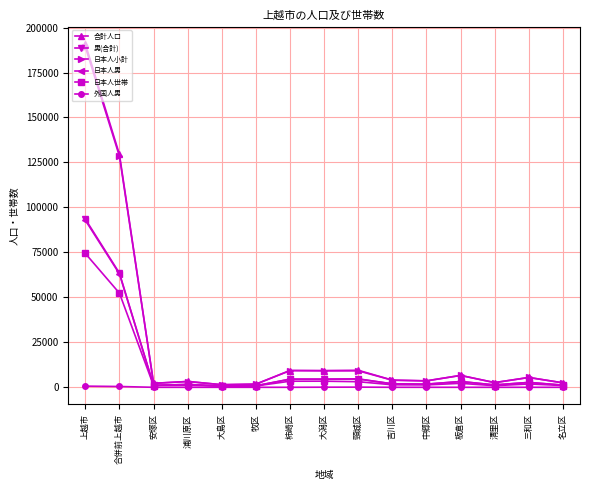

True or false: 日本人世帯 has more than 0 interior local peaks.

True